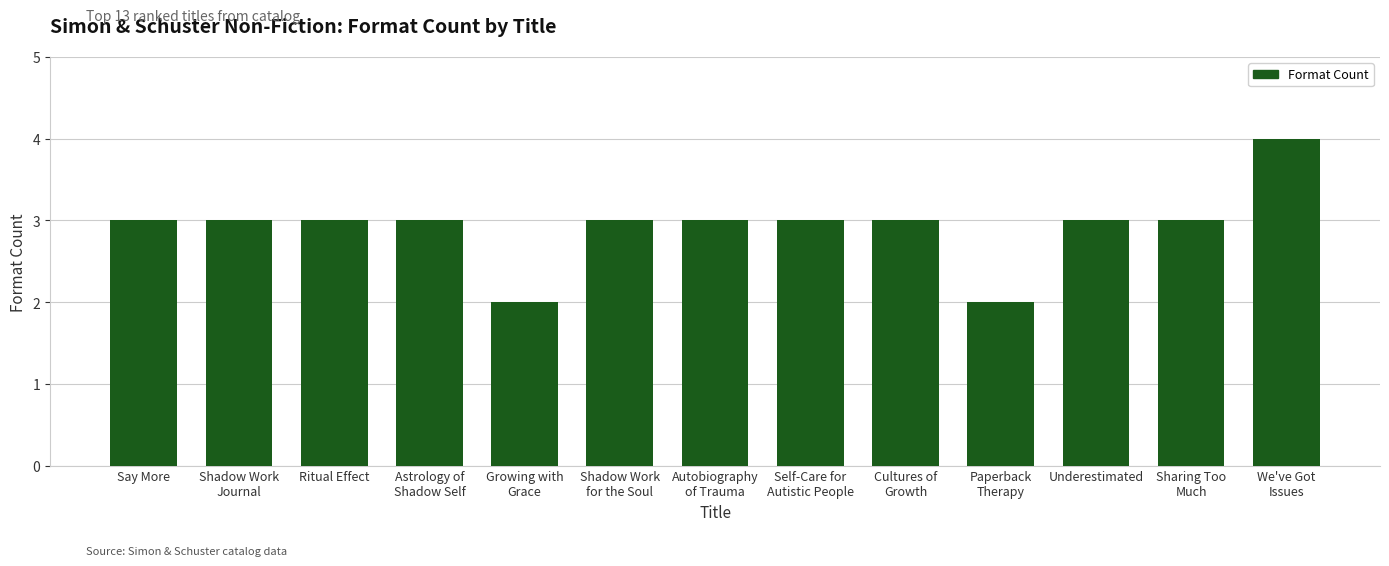

True or false: the data shows 3 at Underestimated.

True